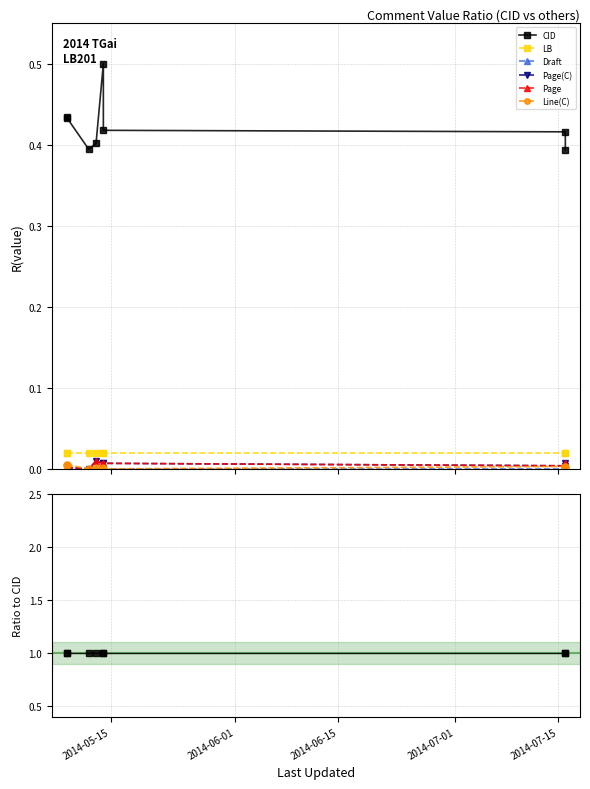

At how many categories does at least one series exceed 0?

8